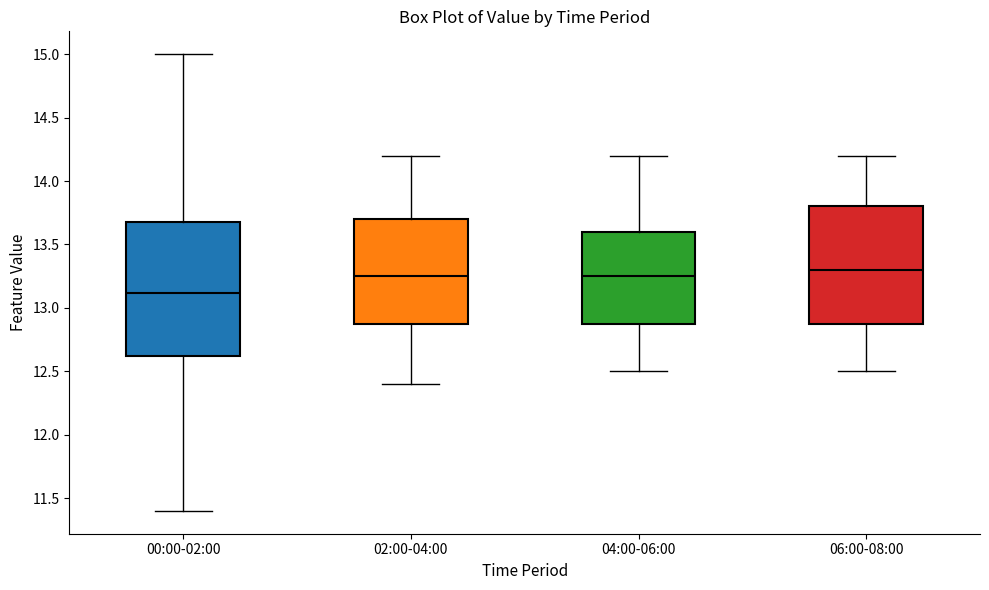

Where does the lower whisker of the box for 06:00-08:00 end on the y-axis? The values are not printed on the chart, so give them approximately, as read against the axis.

12.50